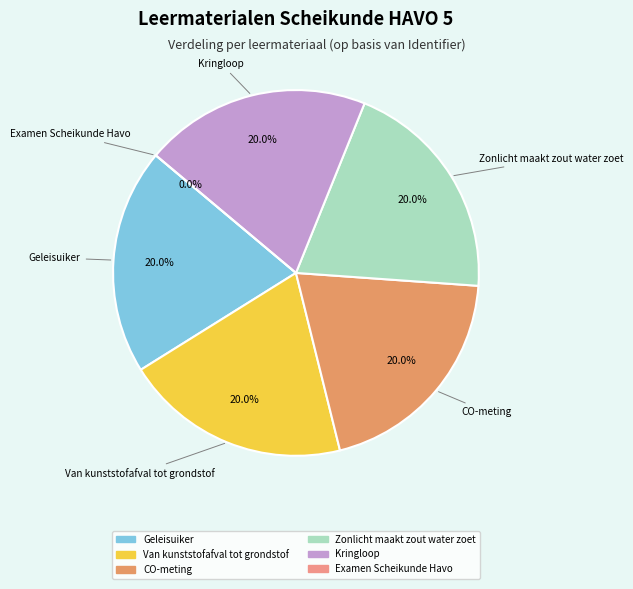

To the nearest percent, what is the combined percentage of Examen Scheikunde Havo and Zonlicht maakt zout water zoet?

20%